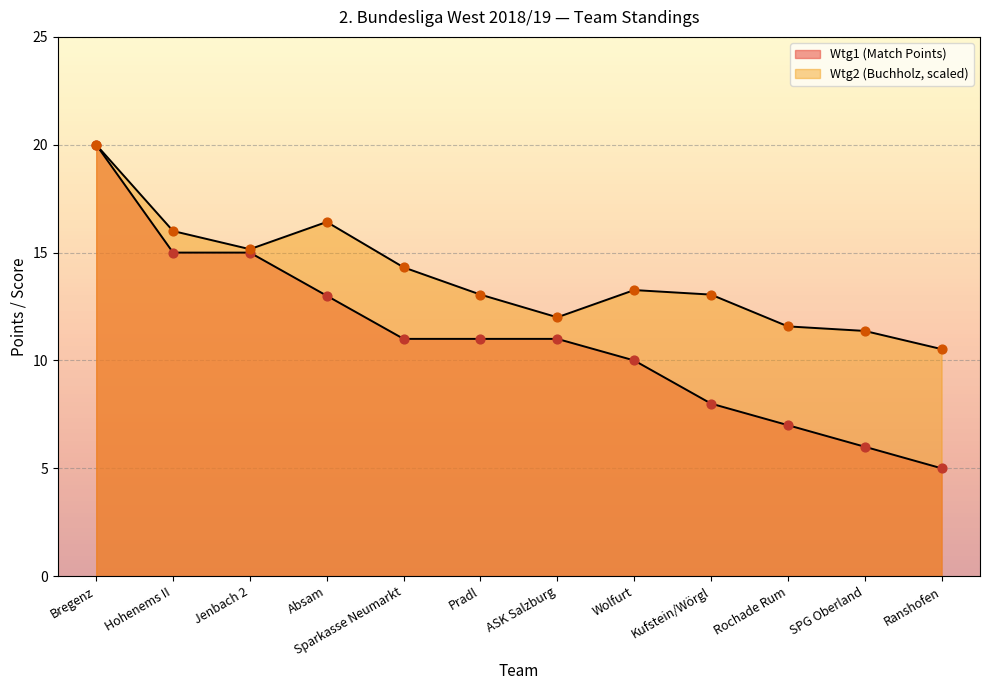

What are all the series names shown in the legend?

Wtg1, Wtg2